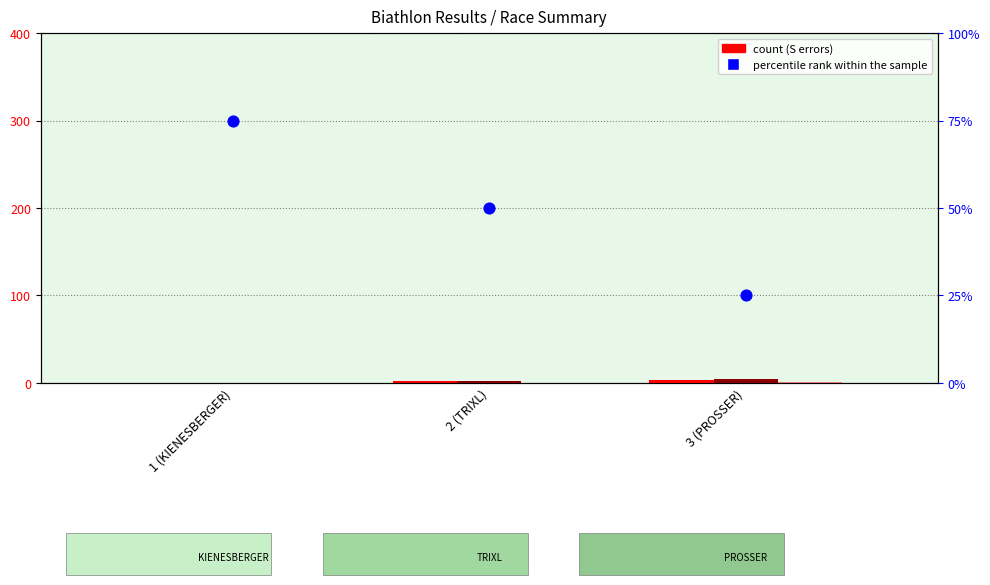

Which series contains the lowest Y value?

S (Shooting Errors)